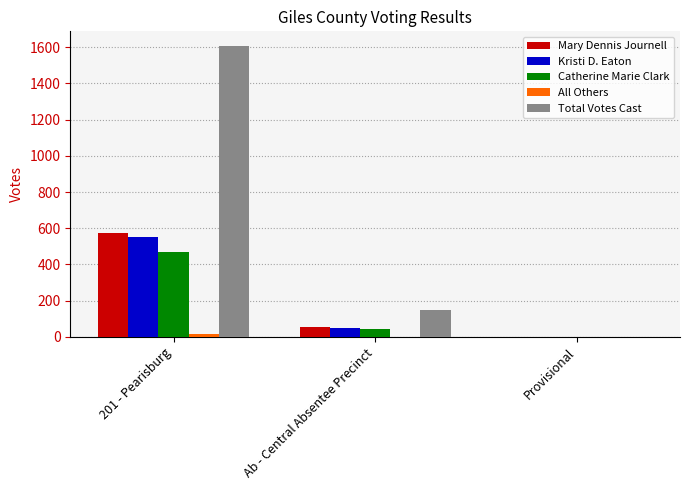

The Kristi D. Eaton series shows 140 at 201 - Pearisburg. True or false?

False